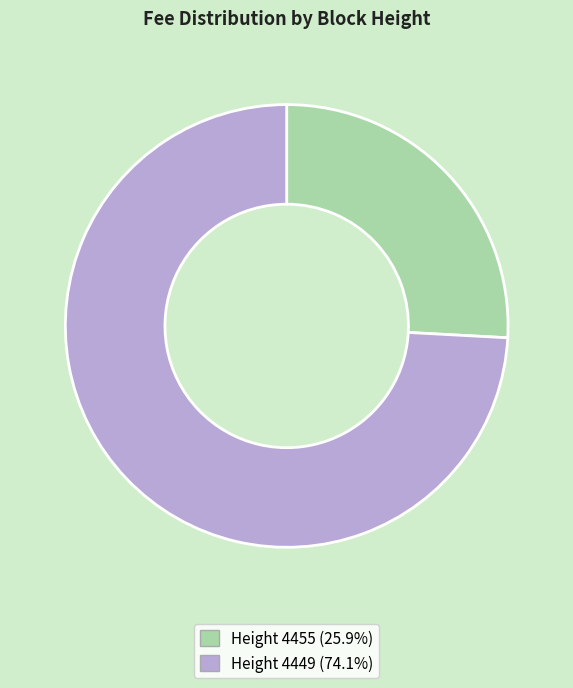

Is there a majority slice in this chart?

Yes